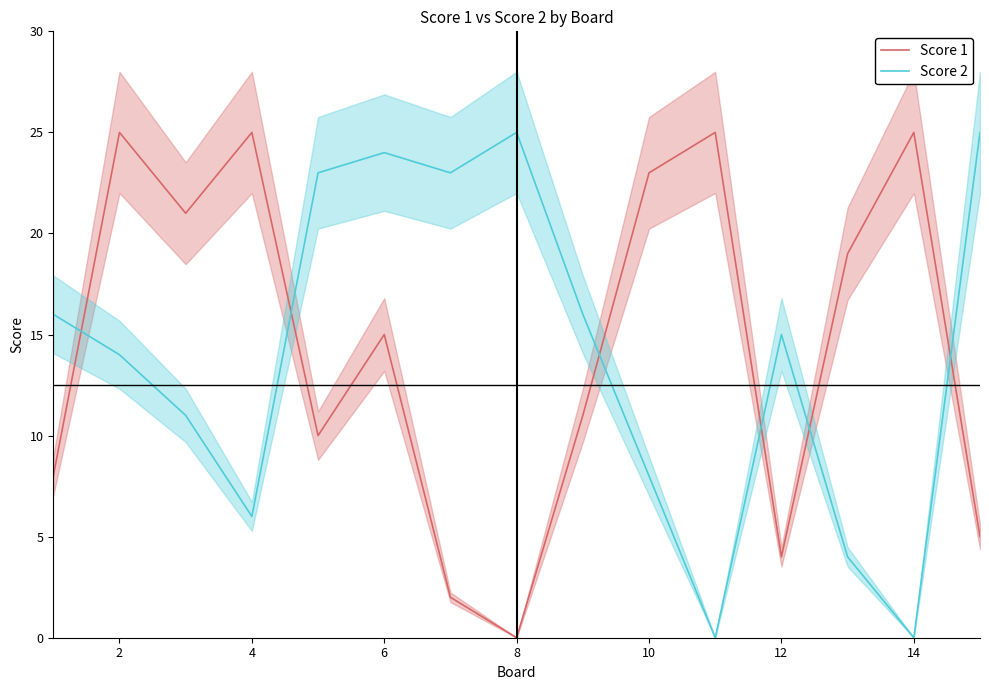

At which category is the sum across all series the highest?

2